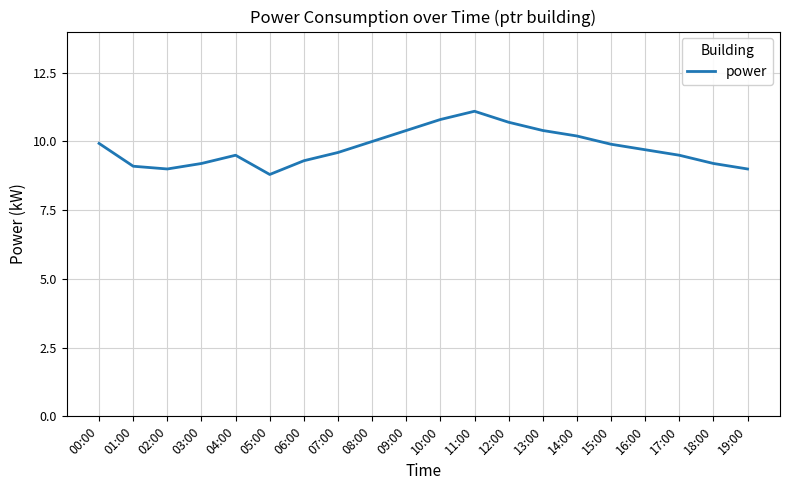

Approximately how many times larger is the value at 07:00 compared to 00:00?

1.0